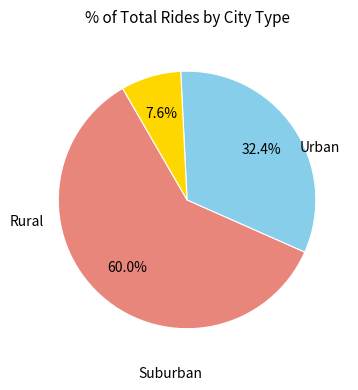

Does any single category account for the majority?

Yes